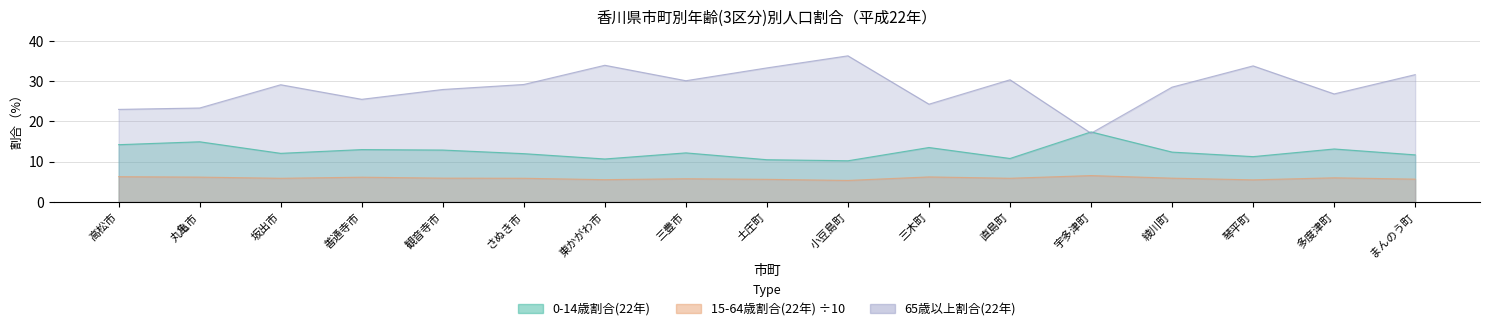

True or false: 0-14歳割合(22年) and 15-64歳割合(22年) cross at least once.

False